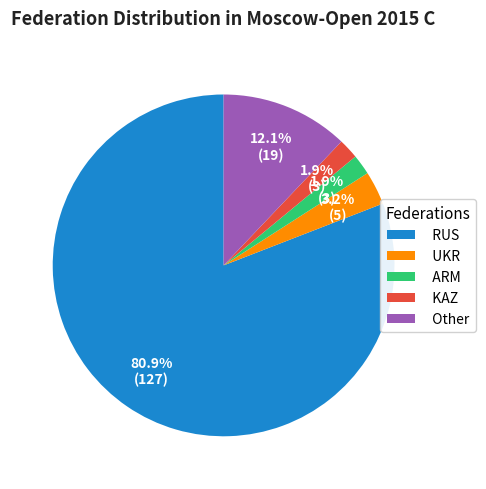

To the nearest percent, what portion does UKR represent?

3%